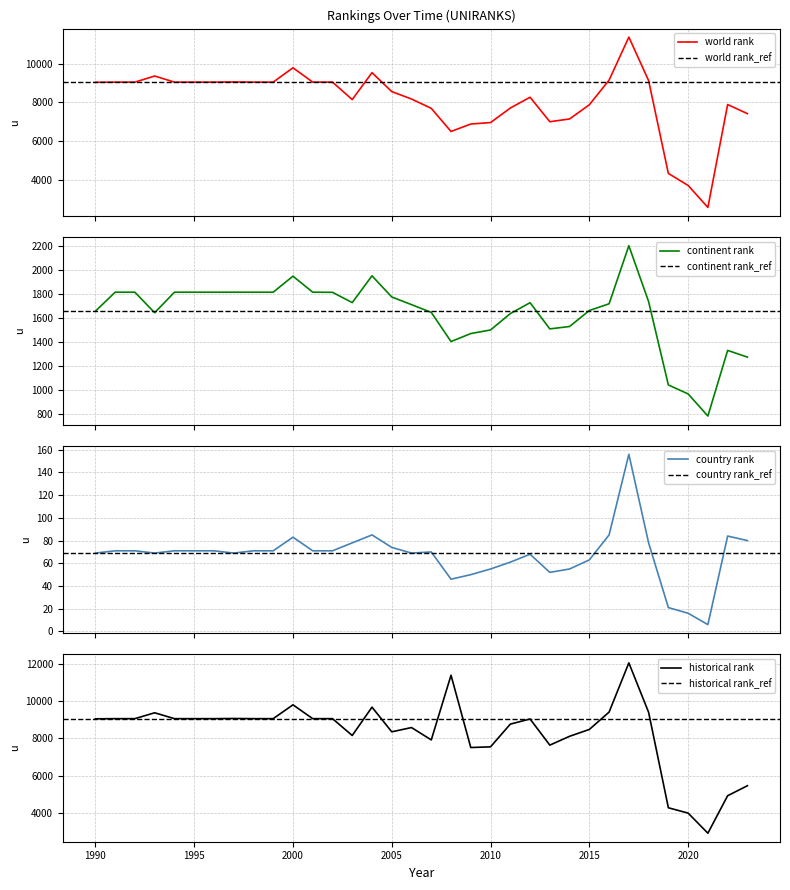

Rank the categories by world rank value from lowest to highest.

2021, 2020, 2019, 2008, 2009, 2010, 2013, 2014, 2023, 2007, 2011, 2015, 2022, 2003, 2006, 2012, 2005, 1990, 1991, 1992, 1994, 1995, 1996, 1998, 1999, 2001, 2002, 1997, 2018, 2016, 1993, 2004, 2000, 2017